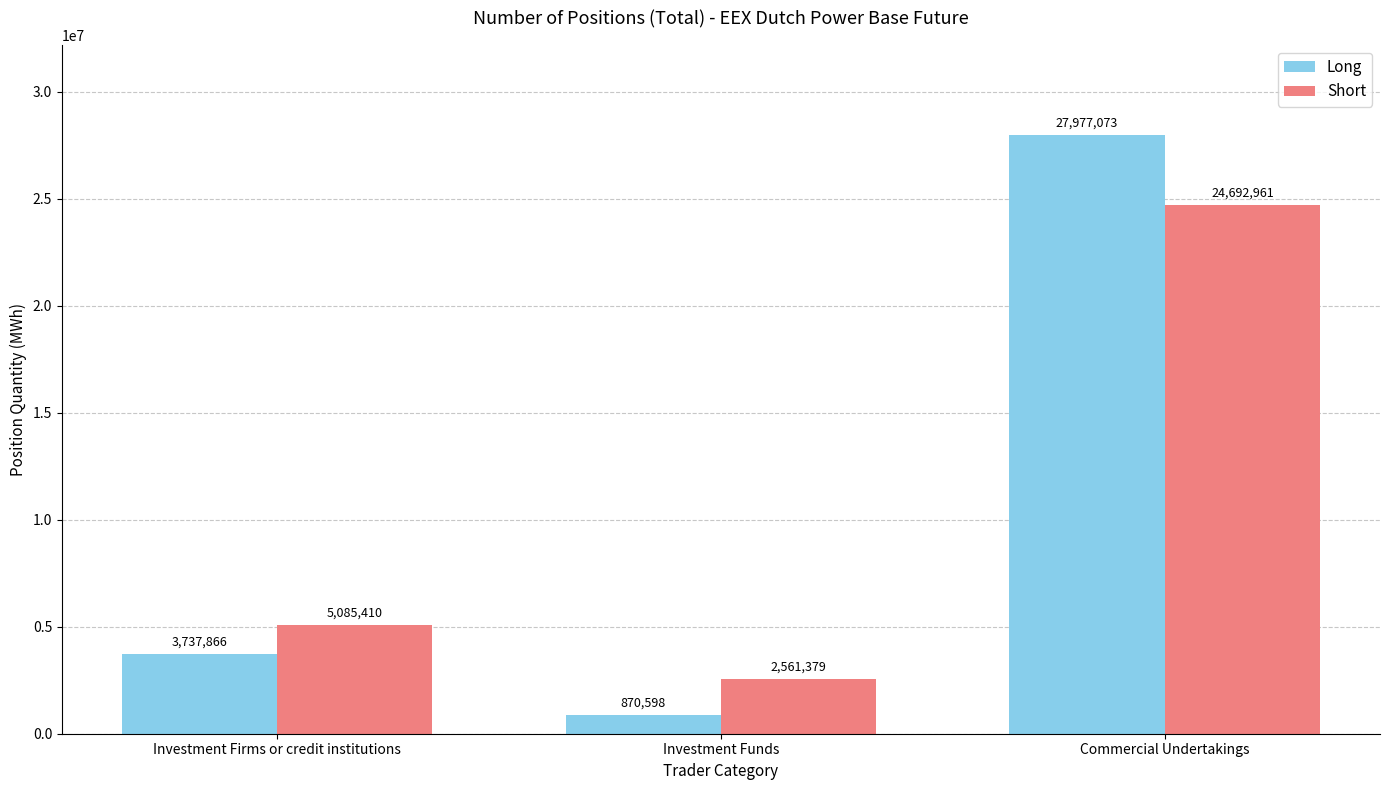

At how many categories does at least one series exceed 8439373?

1